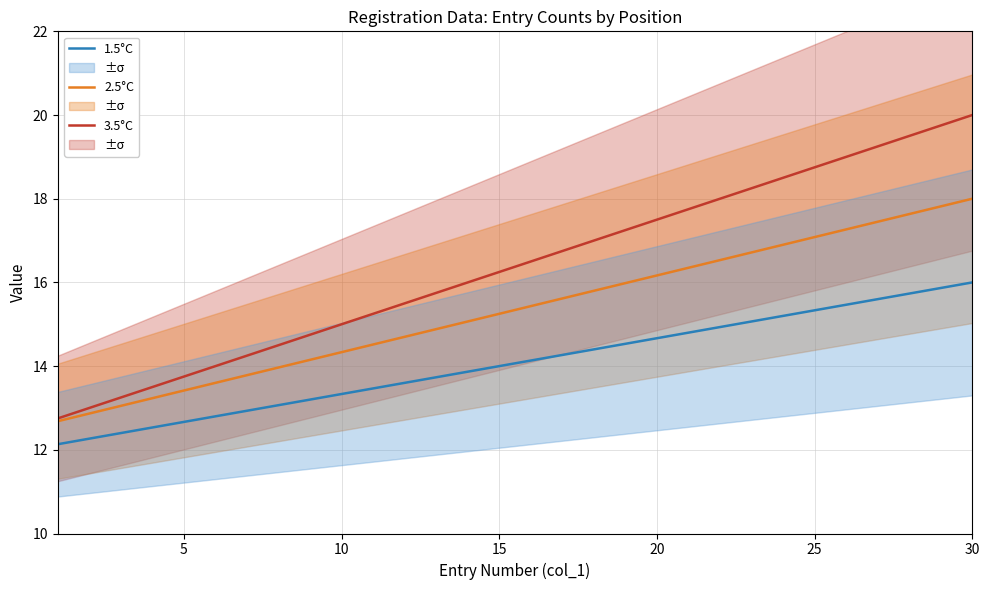

At how many categories does at least one series exceed 14?

24